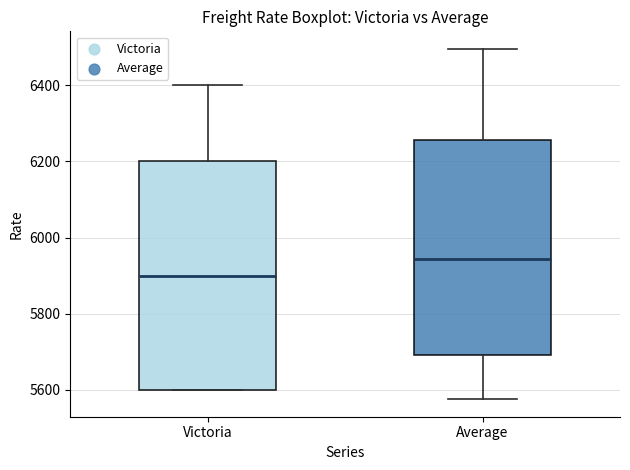

Comparing the boxes themselves (not the whiskers), which one is the tallest?

Victoria